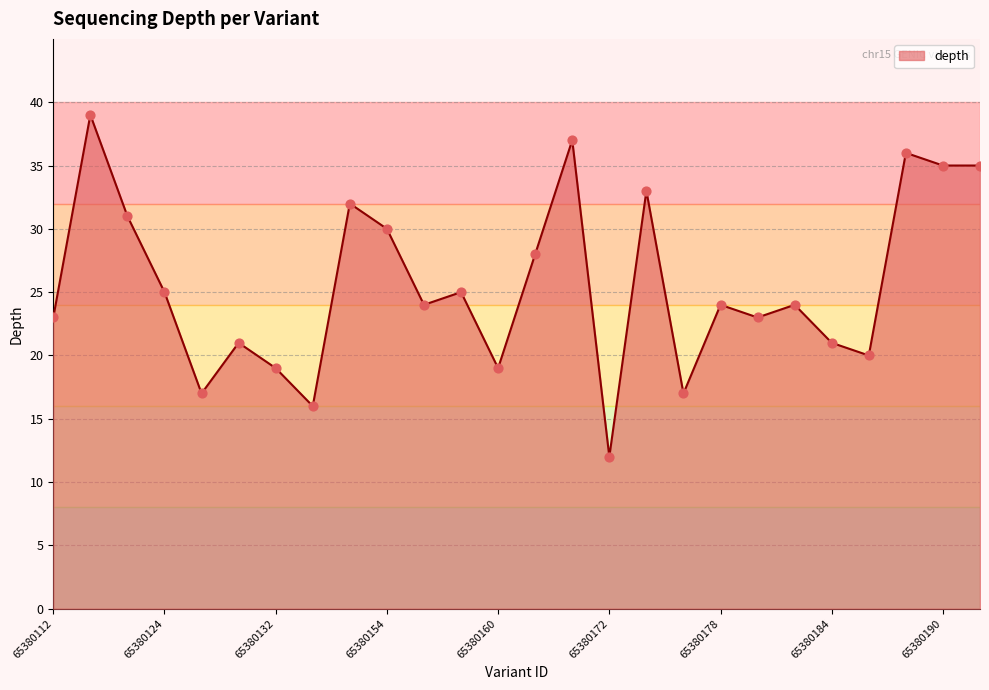

What is the minimum value shown in the chart?

12